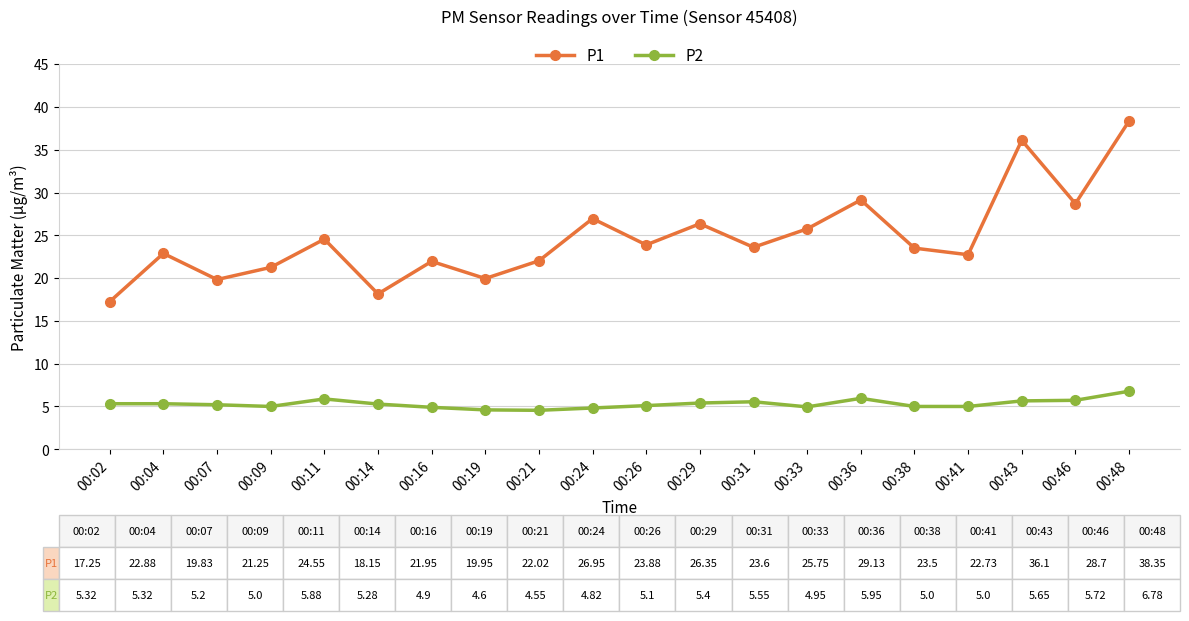

Rank the series by their maximum value, from highest to lowest.

P1, P2